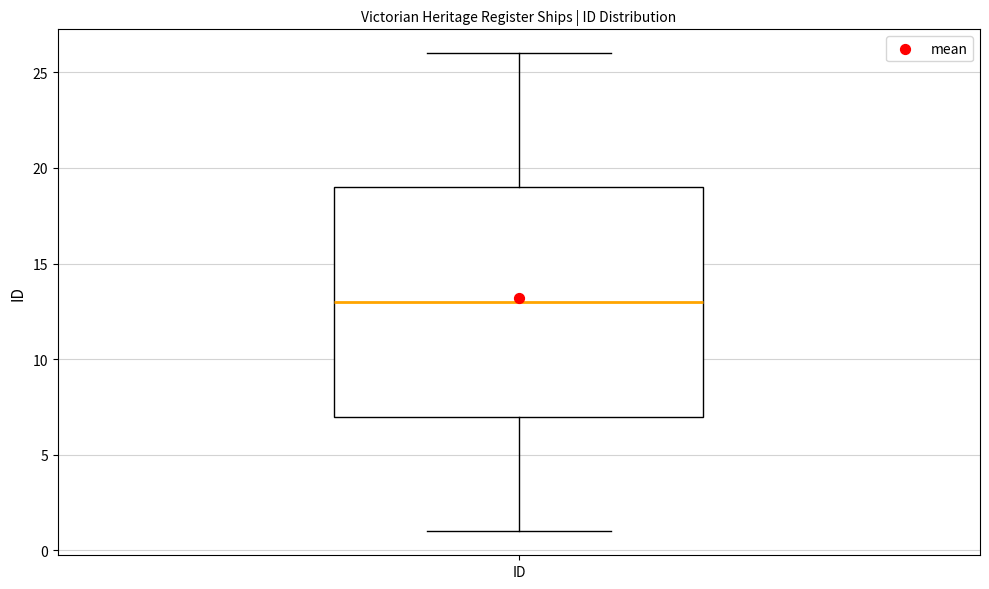

Transcribe this box plot: give where the median line is, the range the box spans, and where the two whiskers end, as read against the y-axis. The values are not printed on the chart, so give them approximately, as read against the axis.

median 13, box 7 to 19, whiskers 1 to 26